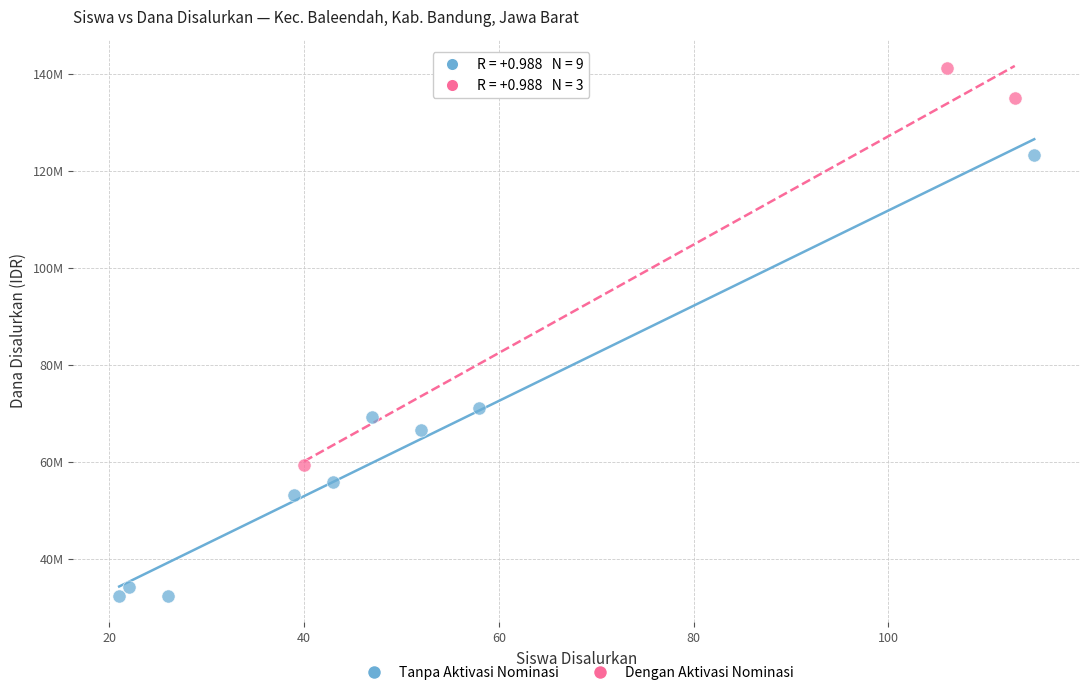

Which series has the largest Y range (max minus min)?

Tanpa Aktivasi Nominasi